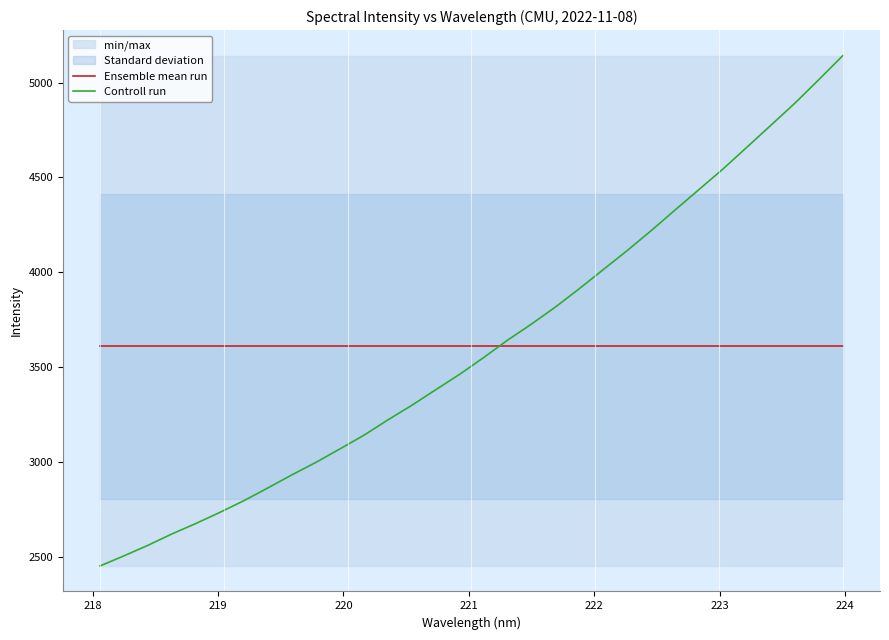

How many values in the Controll run series exceed 3550?

16